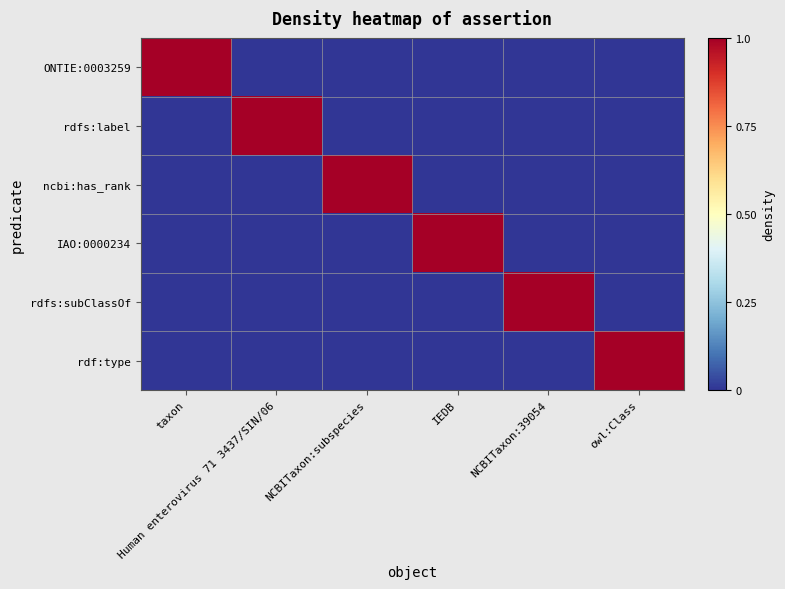

What is the difference between the highest and lowest values at IEDB?

1